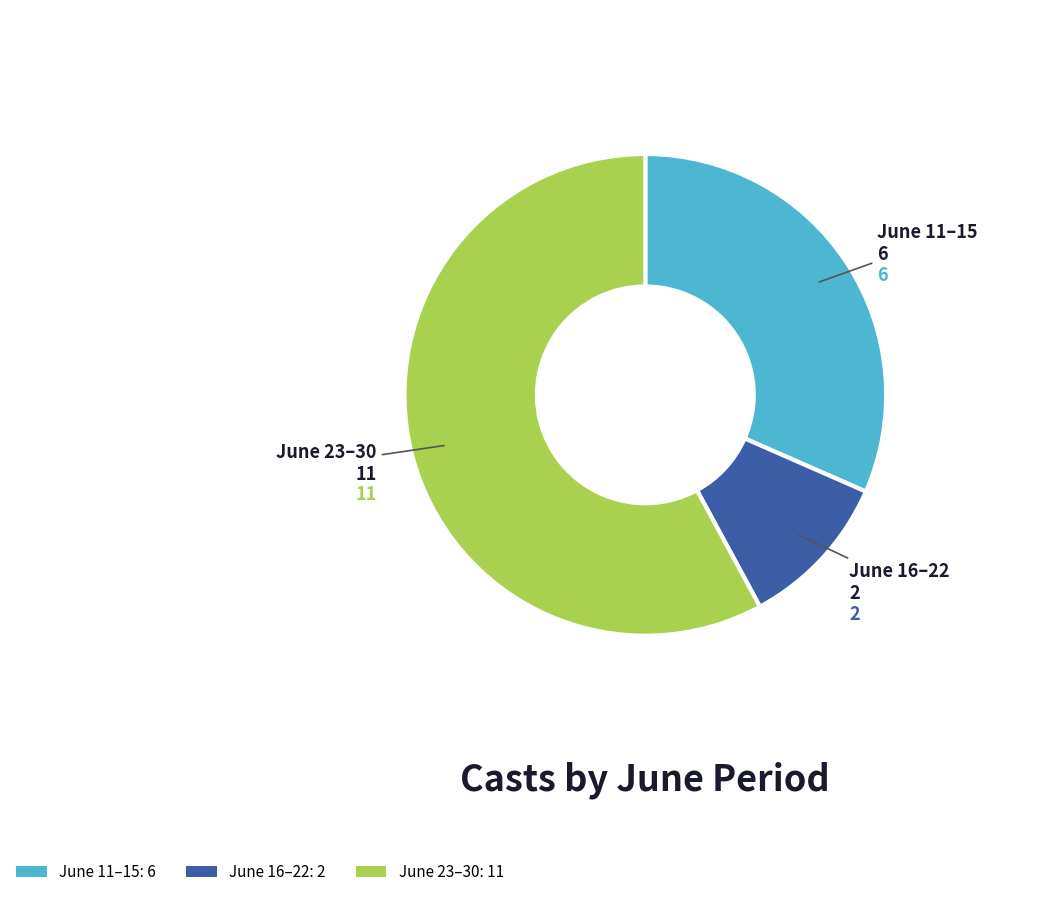

Does any single category account for the majority?

Yes